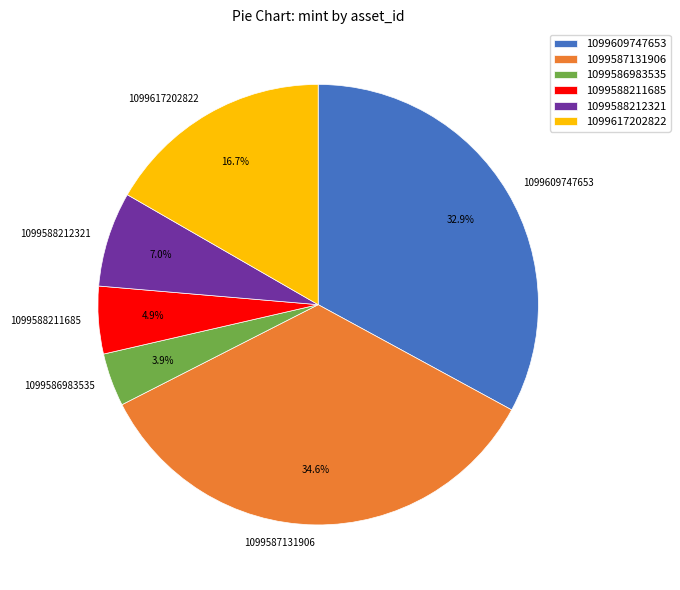

What percentage is the 1099588211685 slice, to the nearest percent?

5%